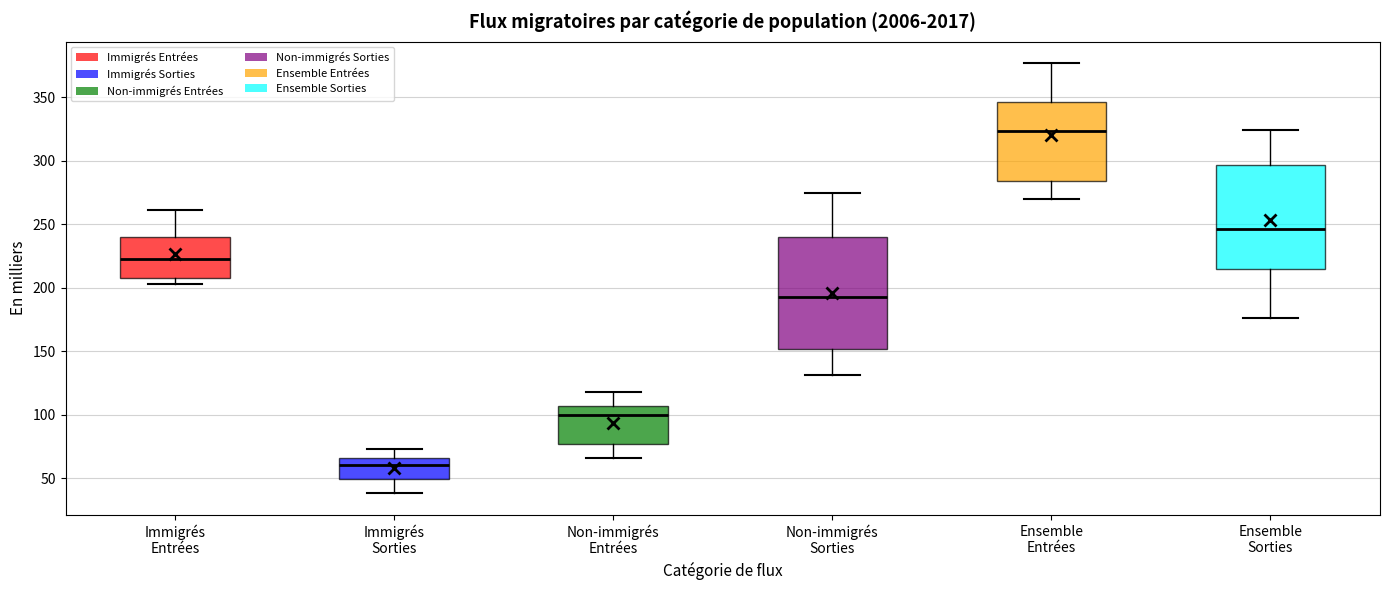

Reading left to right, transcribe this box plot: for each box, give where its median line is, the range the box spans, and where its two whiskers end, as read against the y-axis. The values are not printed on the chart, so give them approximately, as read against the axis.

Immigrés Entrées: median 225, box 210 to 240, whiskers 205 to 260
Immigrés Sorties: median 60, box 50 to 65, whiskers 40 to 75
Non-immigrés Entrées: median 100, box 75 to 105, whiskers 65 to 120
Non-immigrés Sorties: median 195, box 150 to 240, whiskers 130 to 275
Ensemble Entrées: median 325, box 285 to 345, whiskers 270 to 375
Ensemble Sorties: median 245, box 215 to 295, whiskers 175 to 325